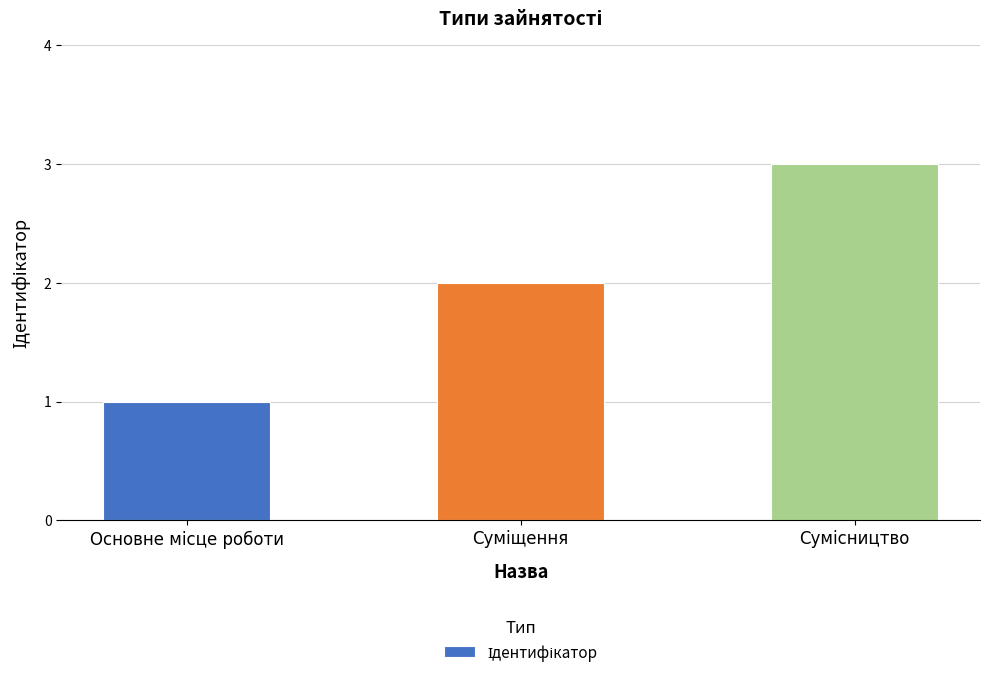

What is the sum of all values?

6